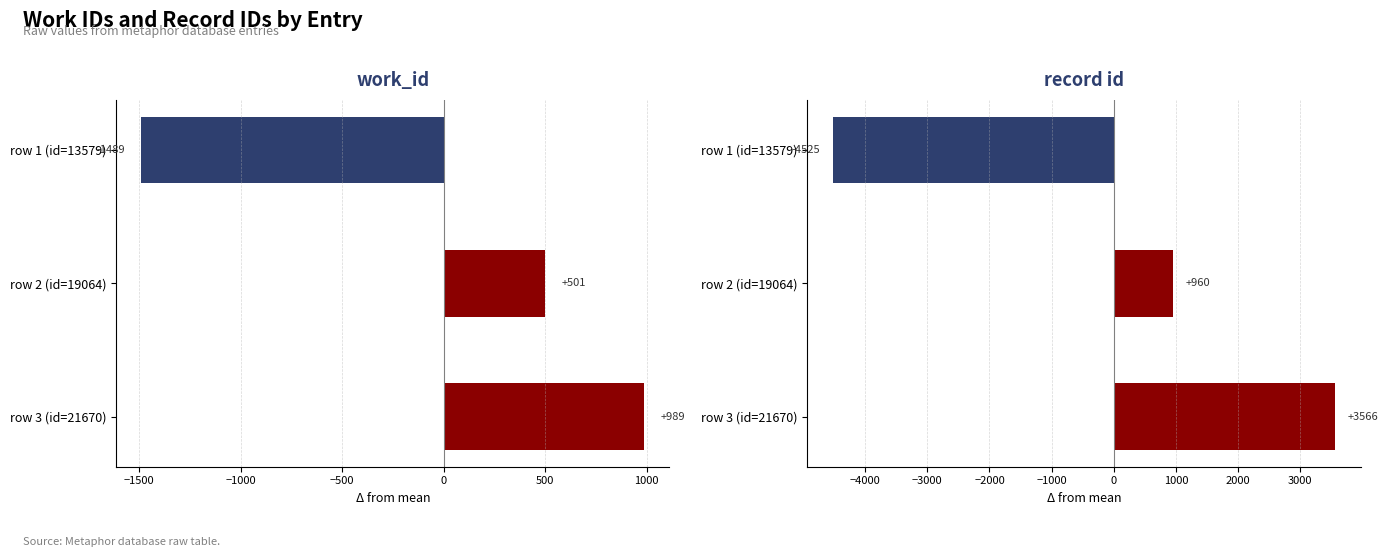

How many negative values does the id (centered) series have?

1